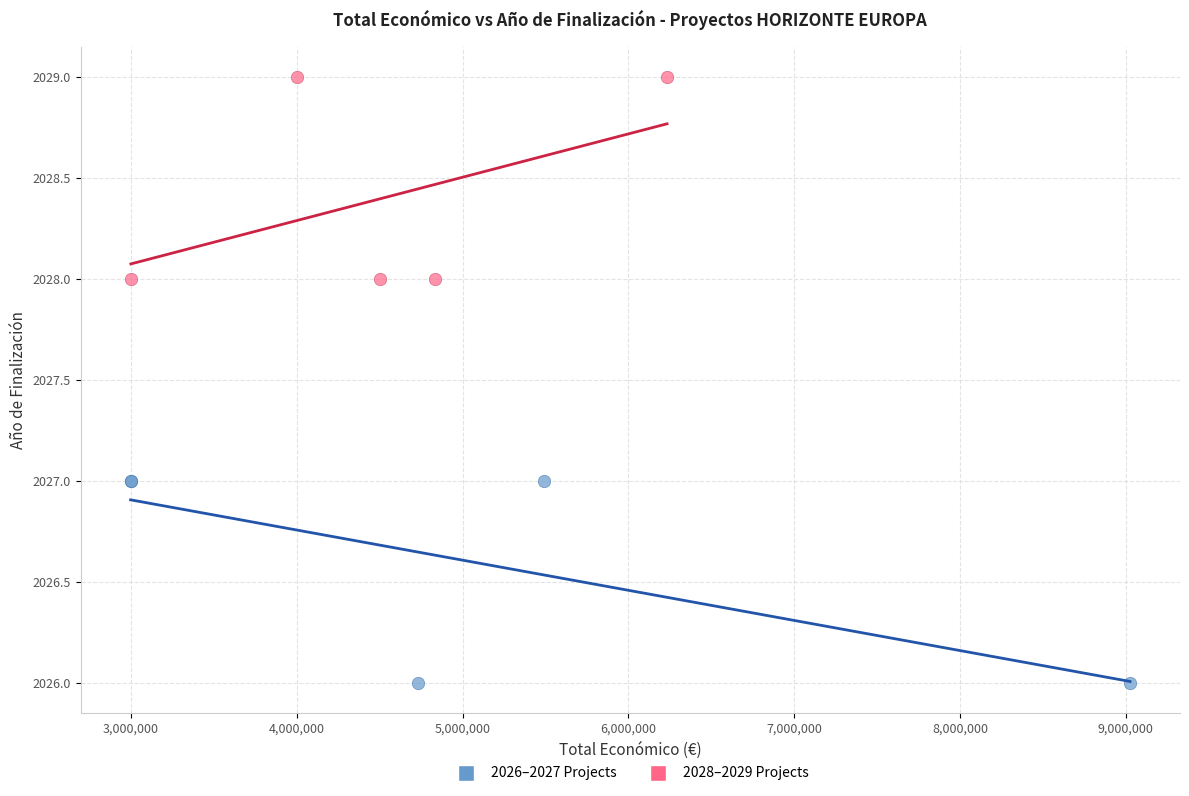

Which series reaches the maximum Y coordinate?

2028–2029 Projects